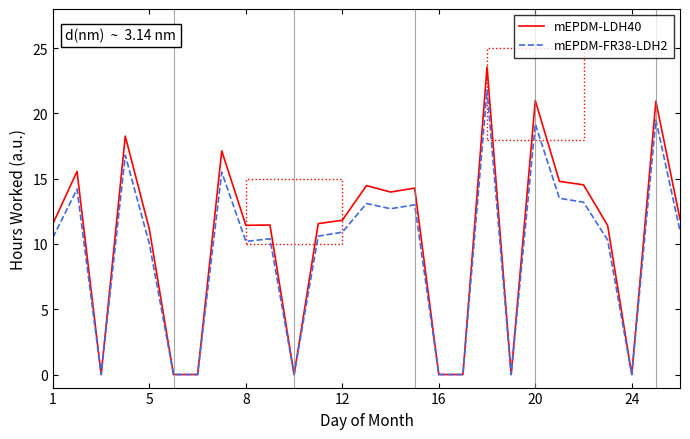

Which series has the widest spread of values?

mEPDM-LDH40